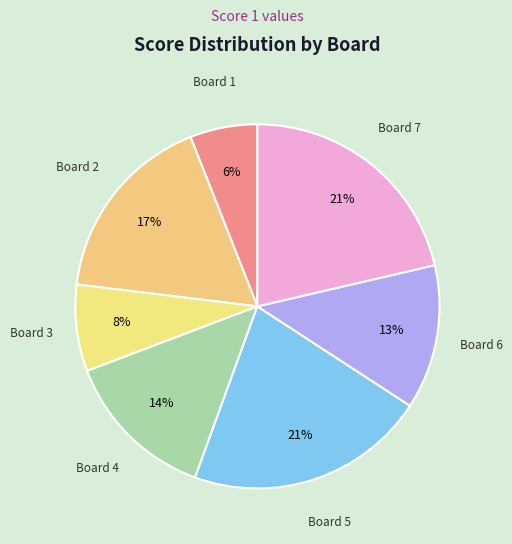

Count the number of slices in the pie.

7